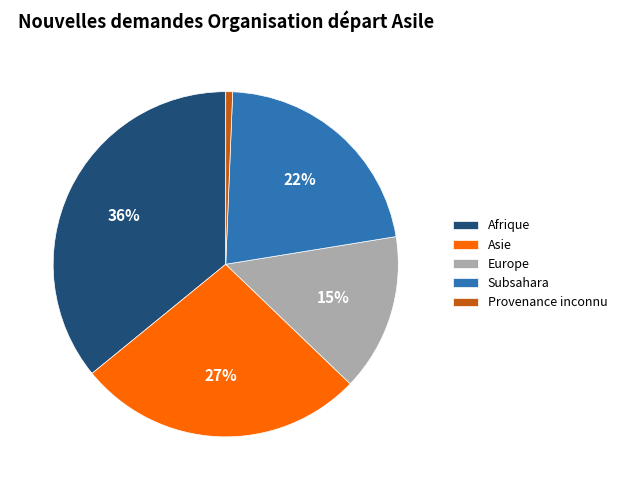

Is it true that Europe is 4% of the pie?

False